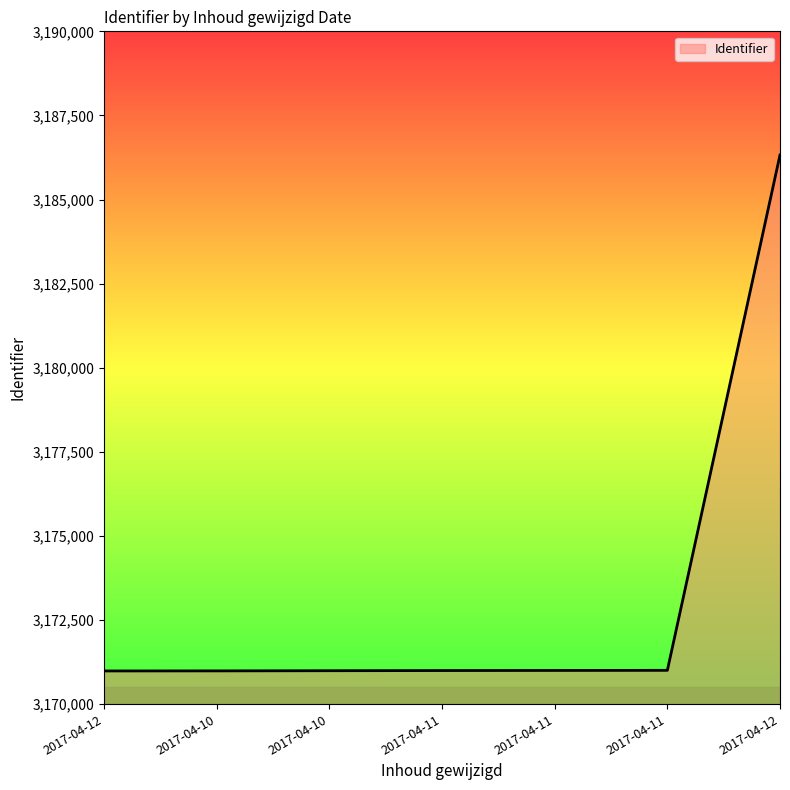

What is the average value?

3173186